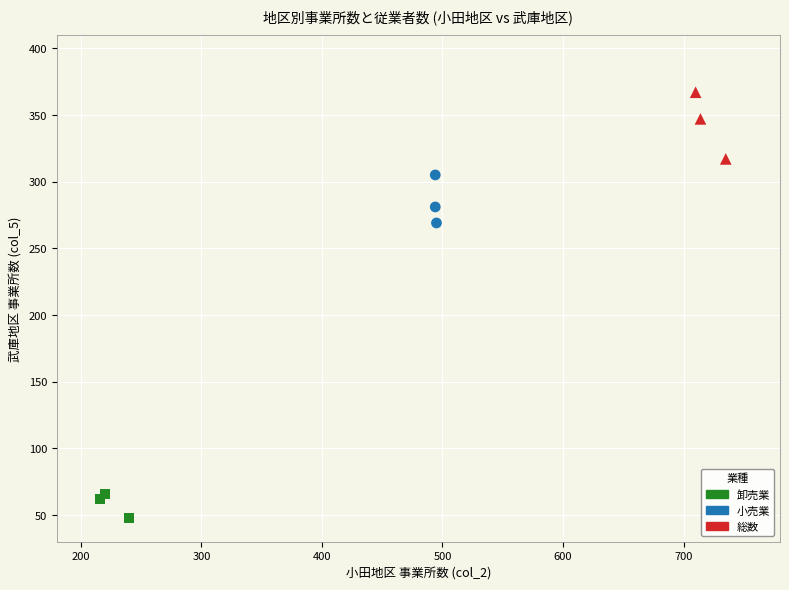

What are all the series names shown in the legend?

卸売業, 小売業, 総数